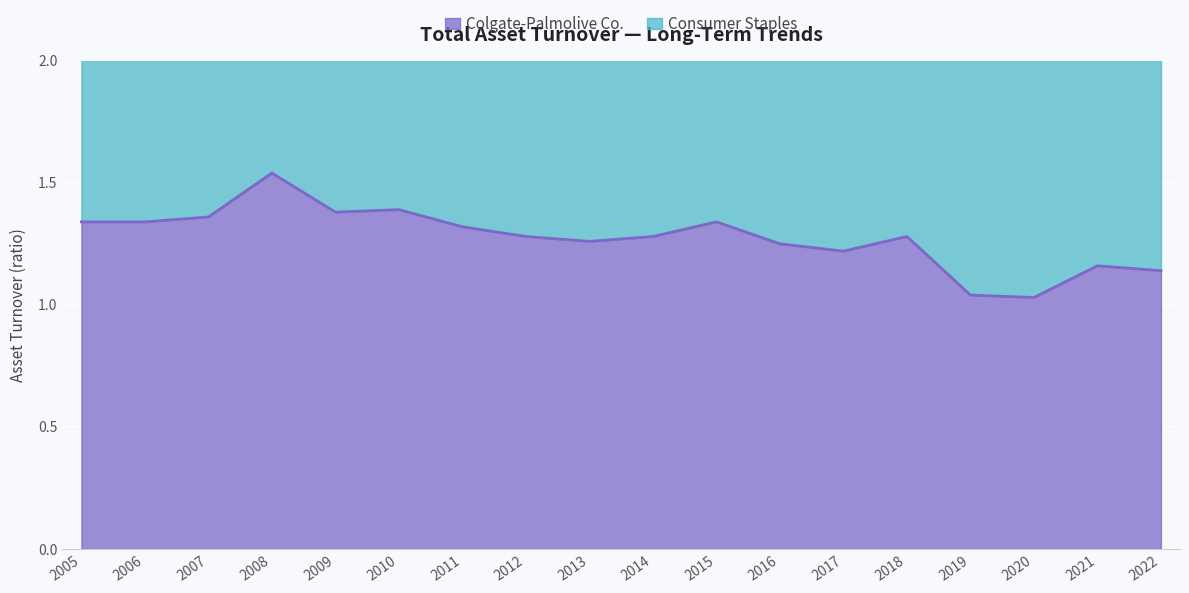

Rank the categories by value from lowest to highest.

2020, 2019, 2022, 2021, 2017, 2016, 2013, 2012, 2014, 2018, 2011, 2005, 2006, 2015, 2007, 2009, 2010, 2008